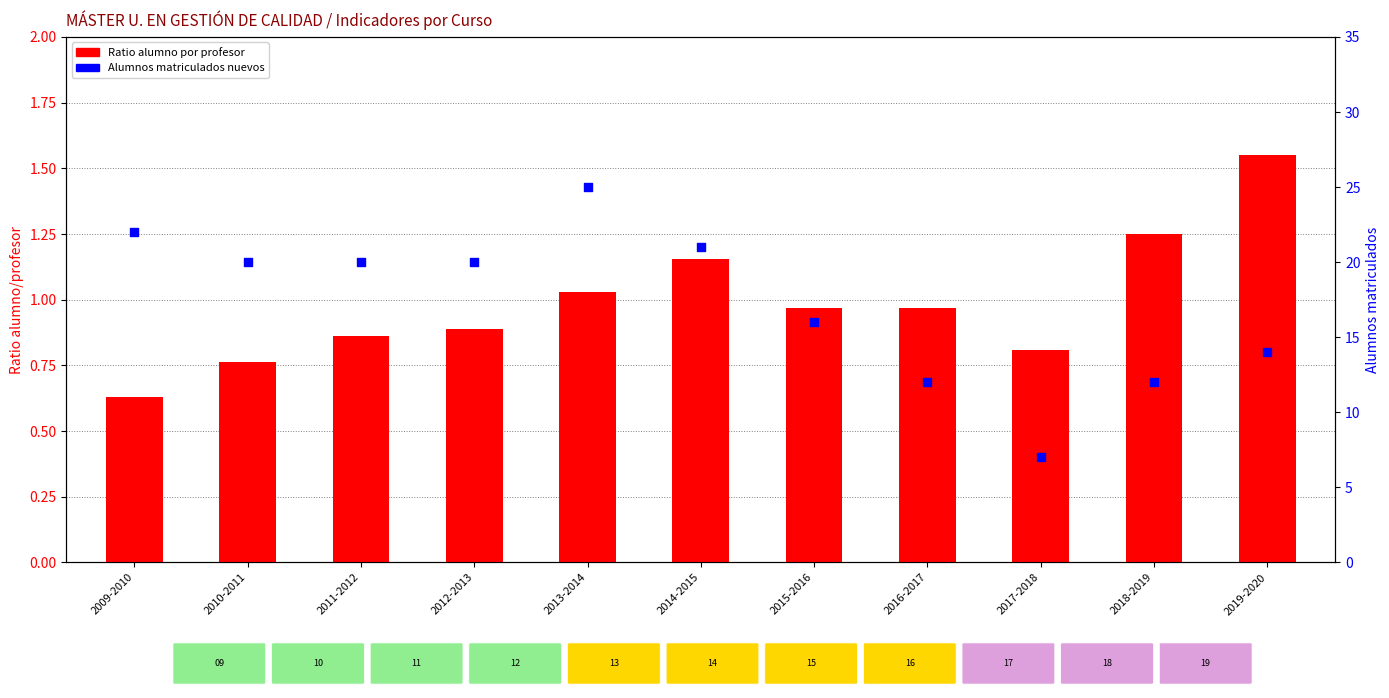

What are all the series names shown in the legend?

Ratio alumno por profesor, Alumnos matriculados nuevos